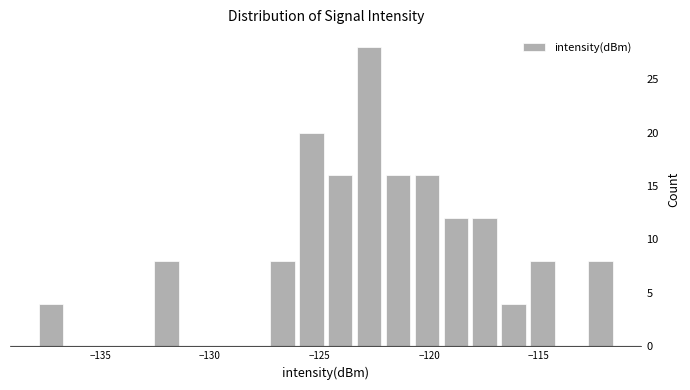

Around what value on the x-axis is the tallest bar? Give the approximate position of its centre, as read against the axis.

-122.5